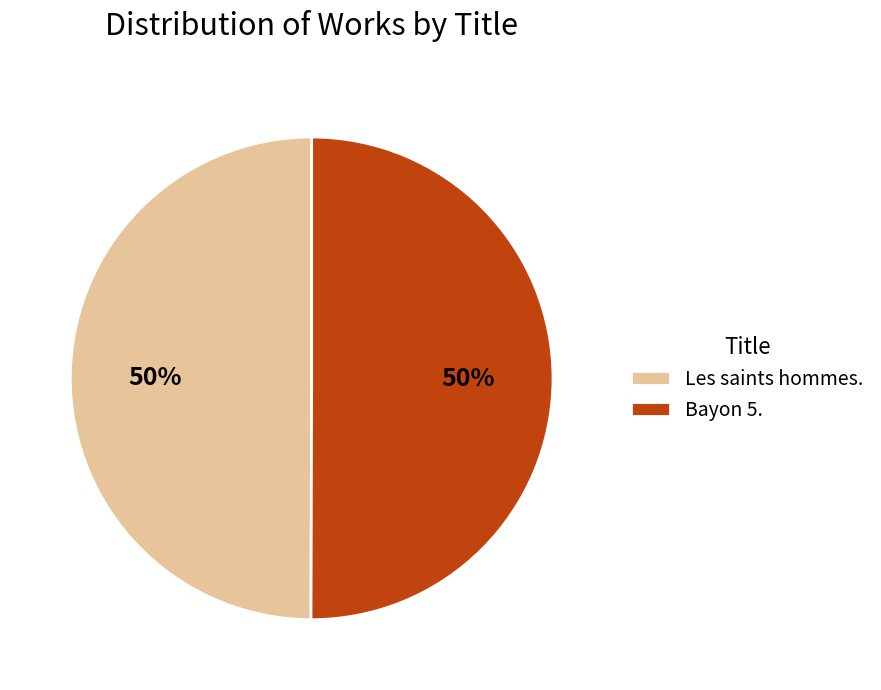

What is the ratio of the value at Les saints hommes. to the value at Bayon 5.?

1.0